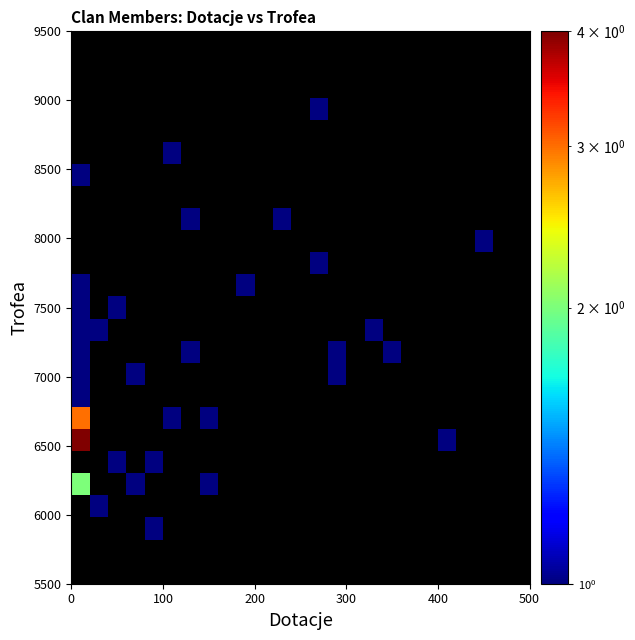

At how many categories does at least one series exceed 3?

1